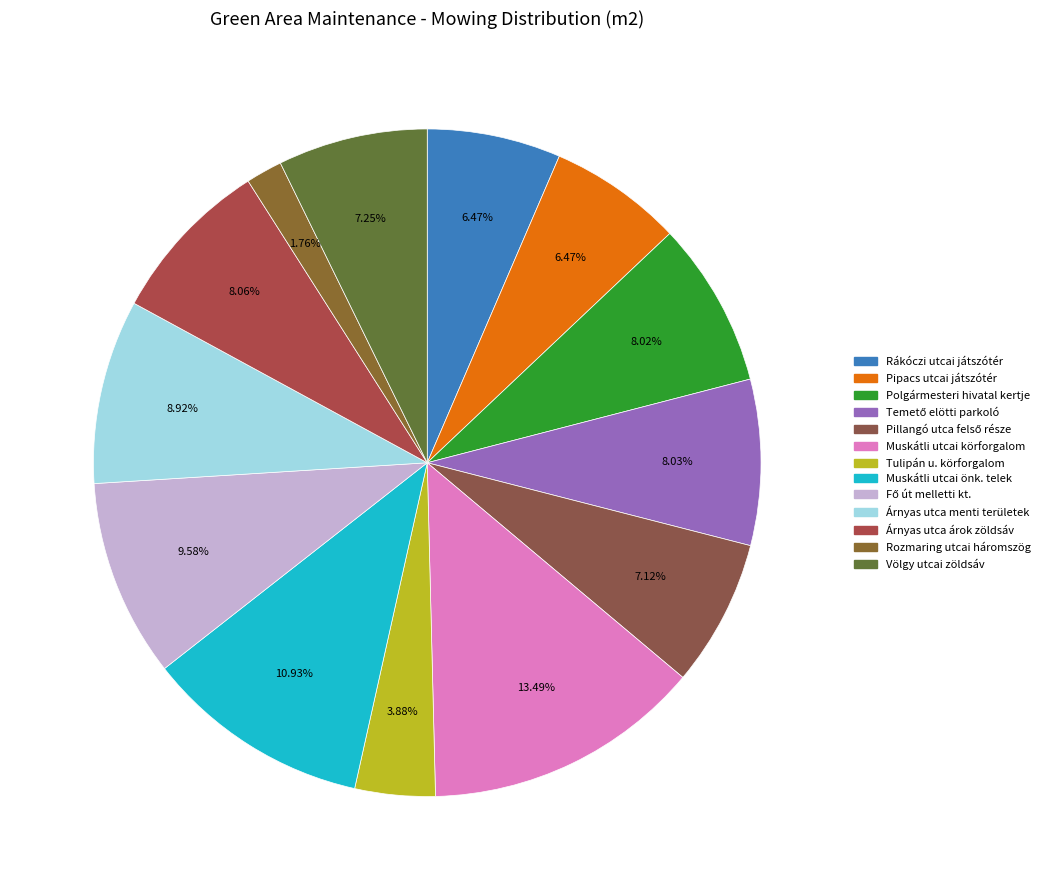

Count the number of slices in the pie.

13